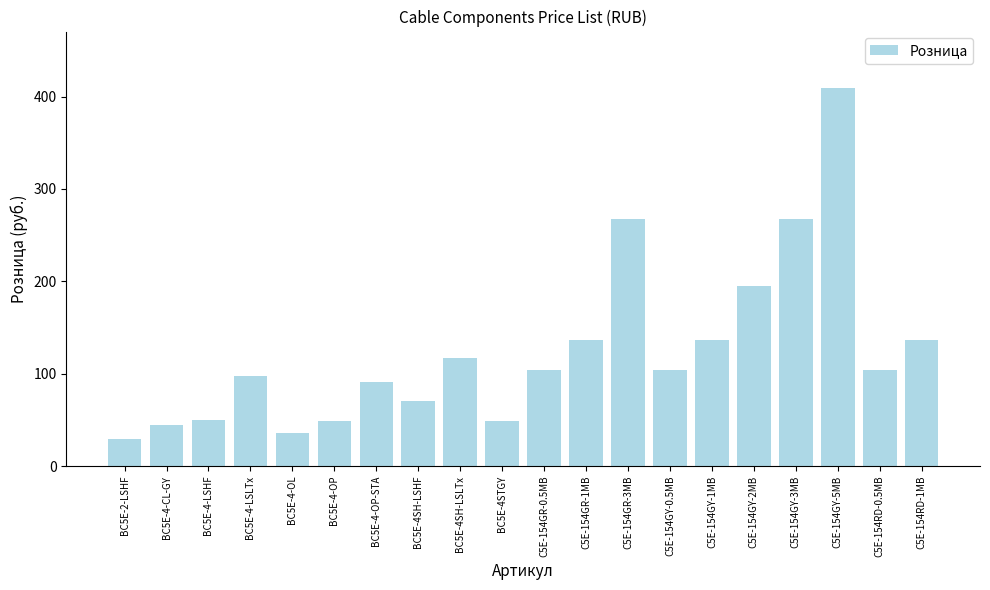

What is the change in value from BC5E-4-OP-STA to BC5E-4SH-LSHF?

-21